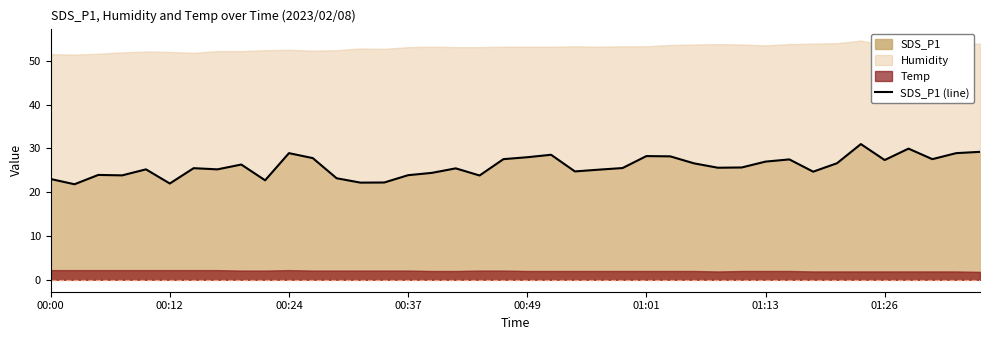

Is it true that SDS_P1 (line) equals 22.0 at 00:12?

True